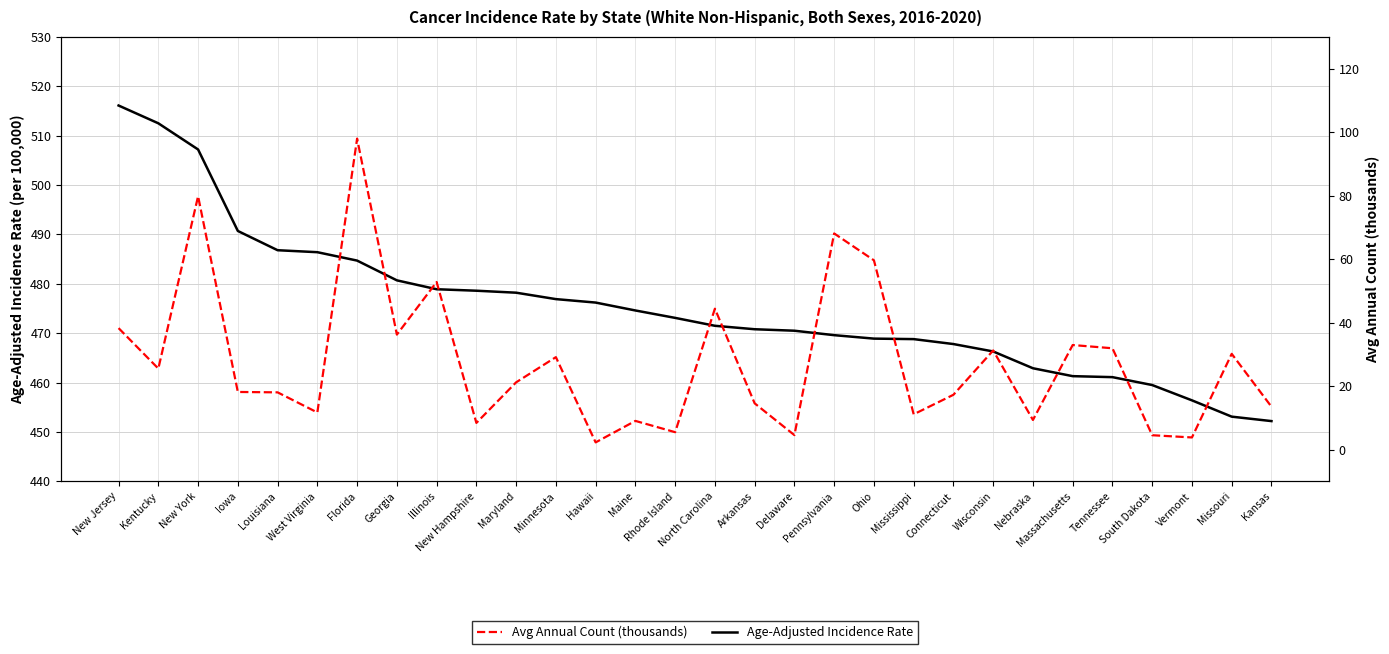

The value of Avg Annual Count (thousands) at Kansas is 22.5. True or false?

False